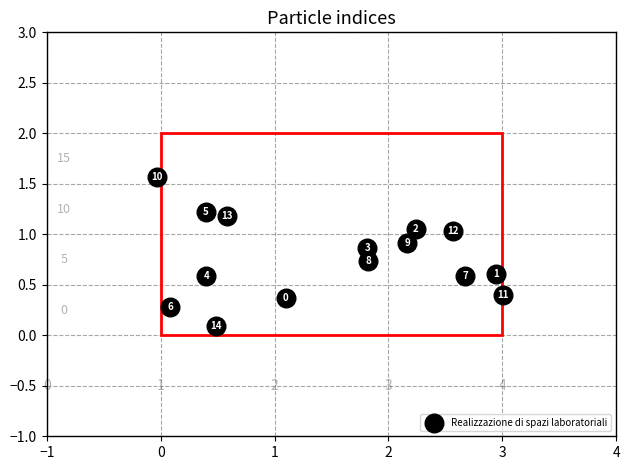

What is the range of X values (max minus min)?

3.0